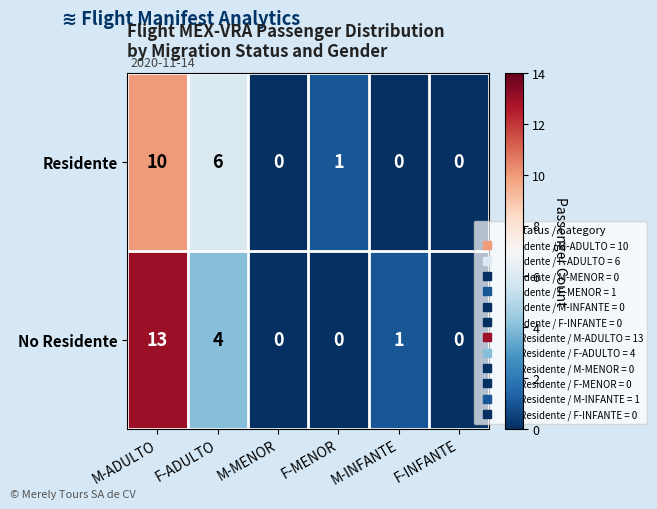

Is the value of Residente at M-ADULTO greater than the value of No Residente at M-ADULTO?

No